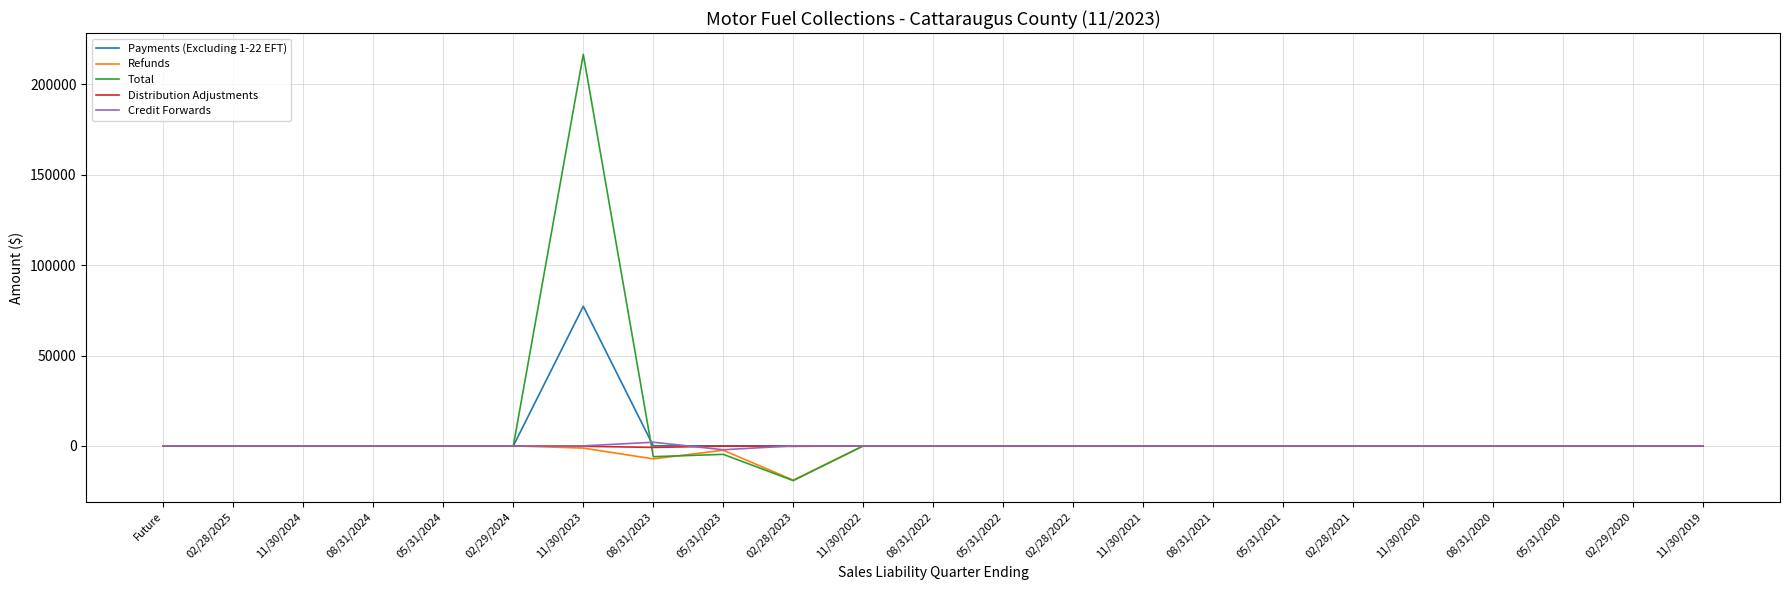

What is the sum of the Refunds values at 02/29/2020 and 08/31/2022?

-7.5